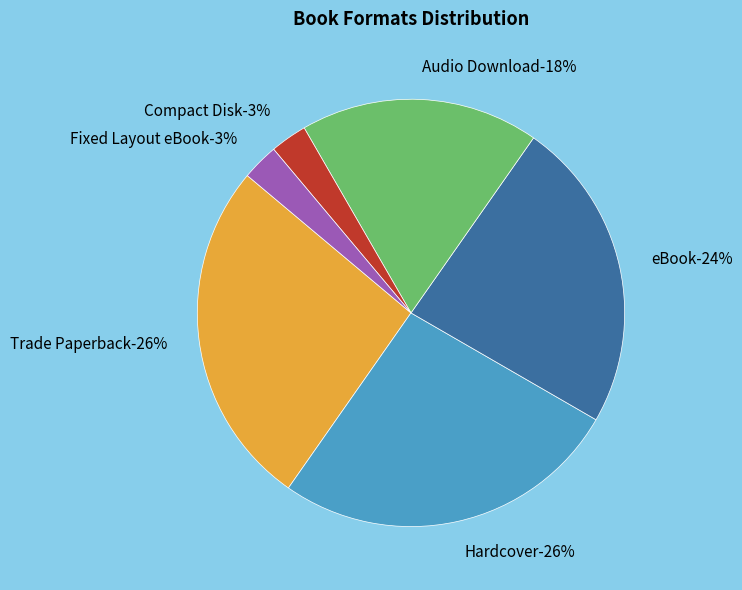

Which slice is the smallest?

Compact Disk